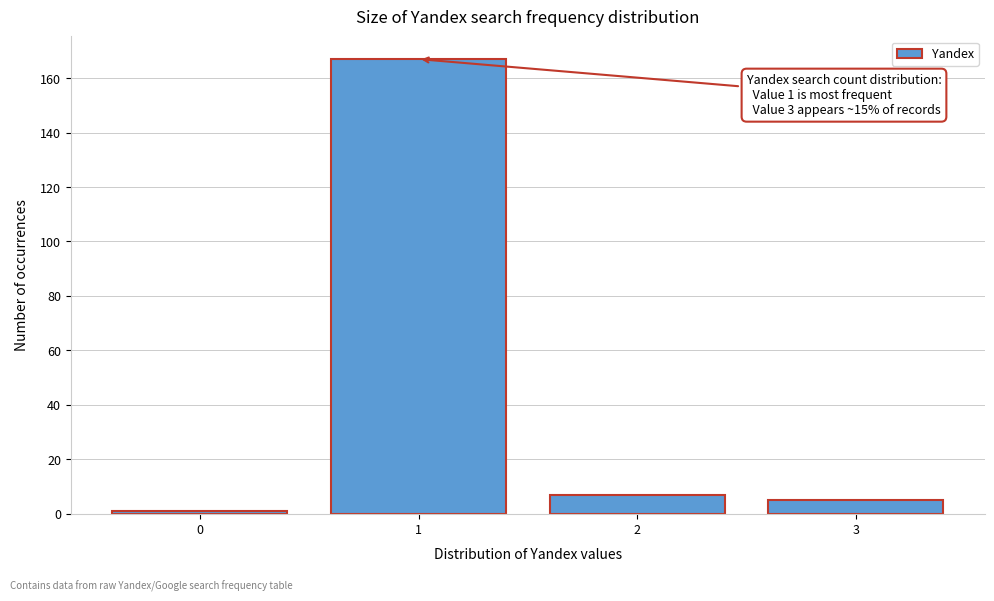

Reading right to left, what are all the values shown in this chart?

3=5	2=7	1=167	0=1